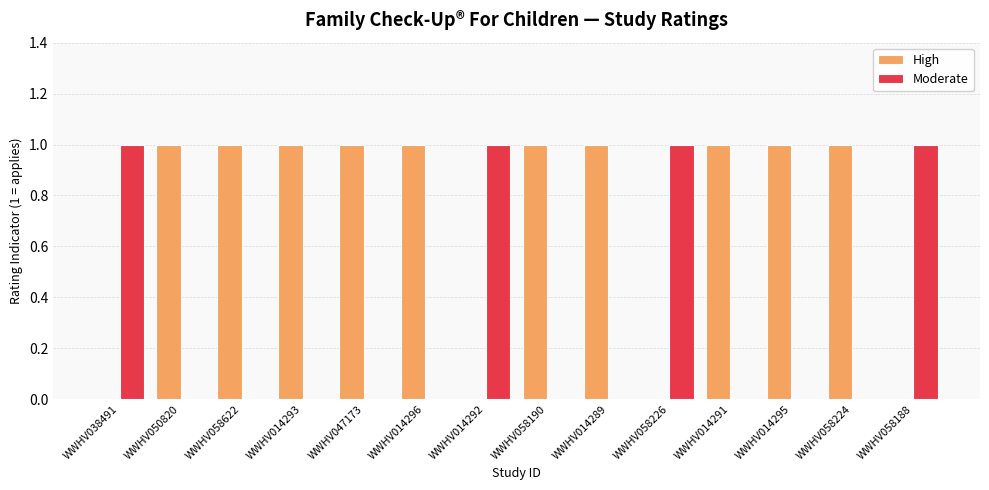

True or false: Moderate has a value of 1 at WWHV058226.

True